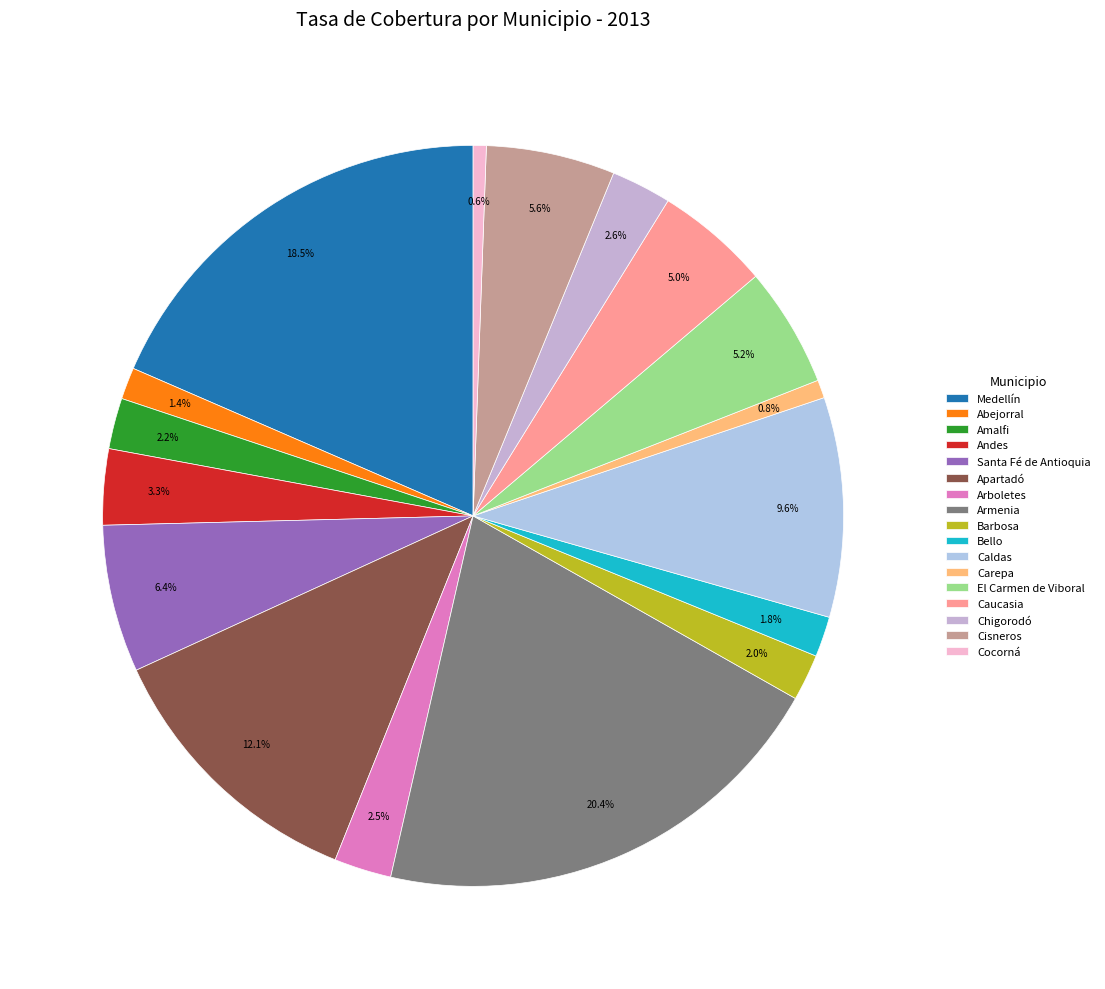

How many segments does this pie chart have?

17